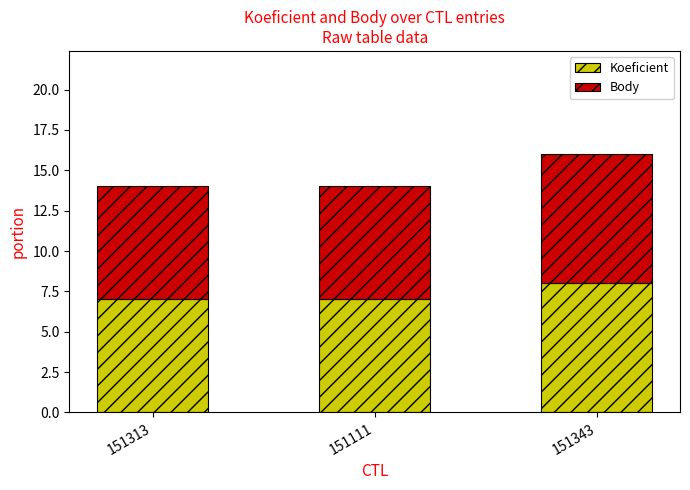

What is the sum of the Koeficient values at 151313 and 151111?

14